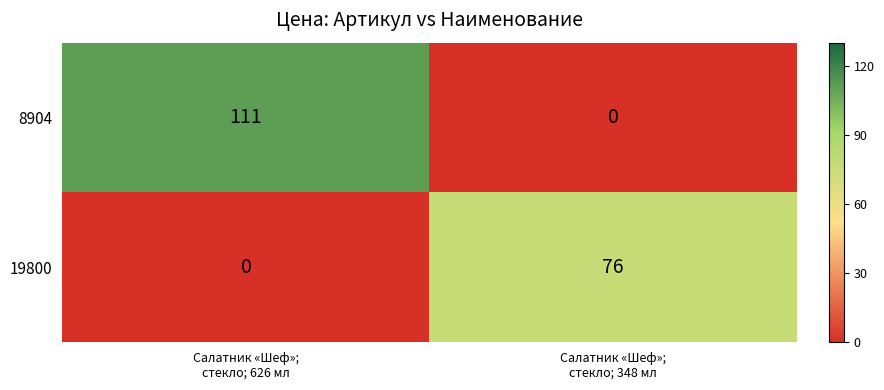

Reading left to right, what are all the values shown in this chart?

8904: 111	0
19800: 0	76